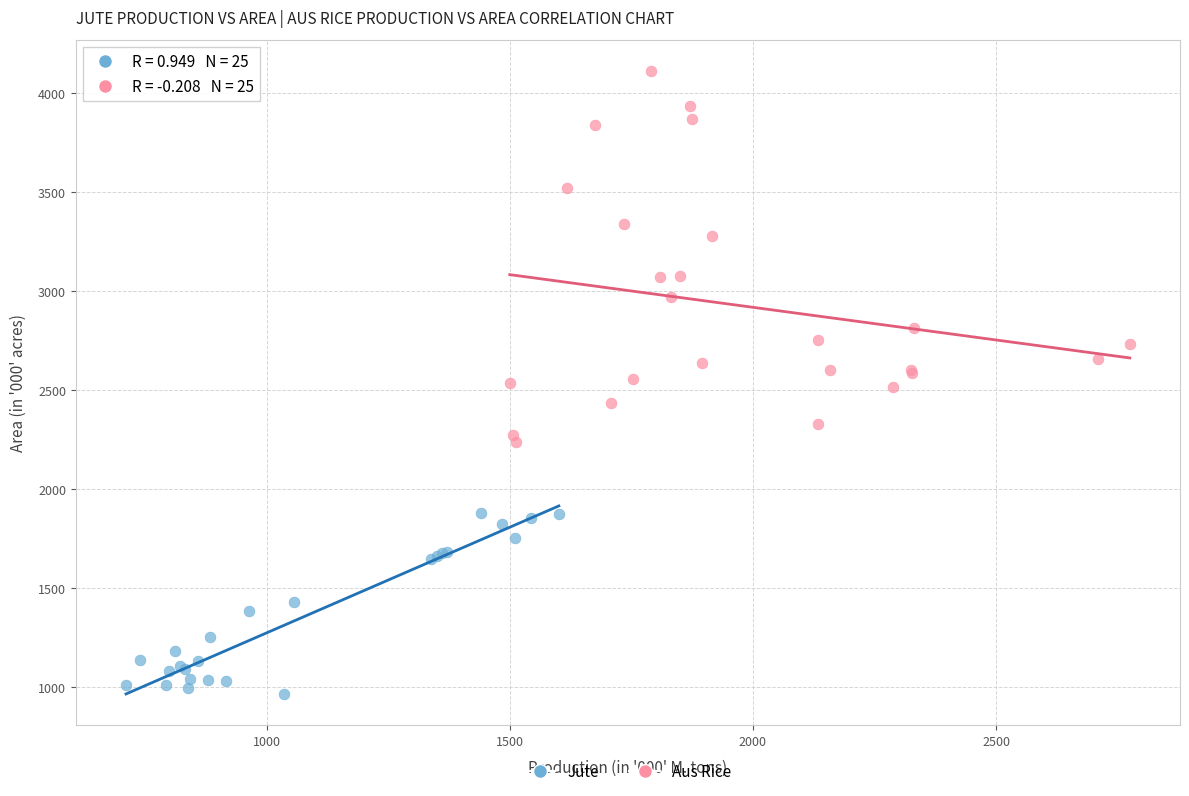

Which series contains the lowest Y value?

Jute